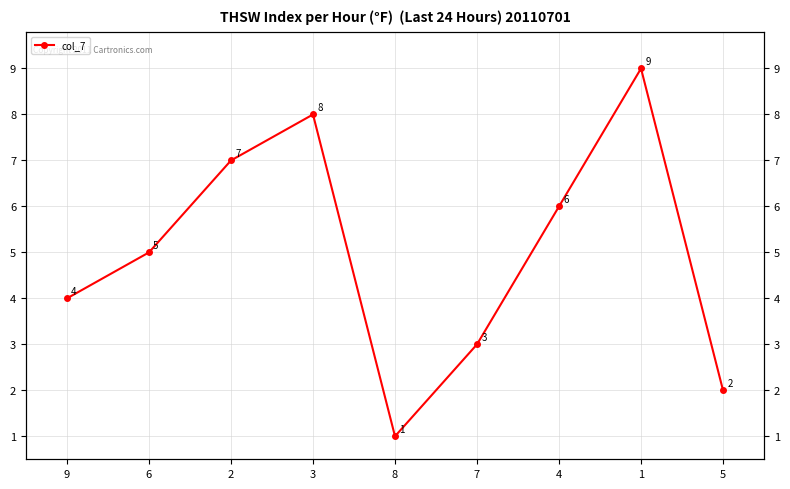

List the labels in order of value, largest first.

1, 3, 2, 4, 6, 9, 7, 5, 8